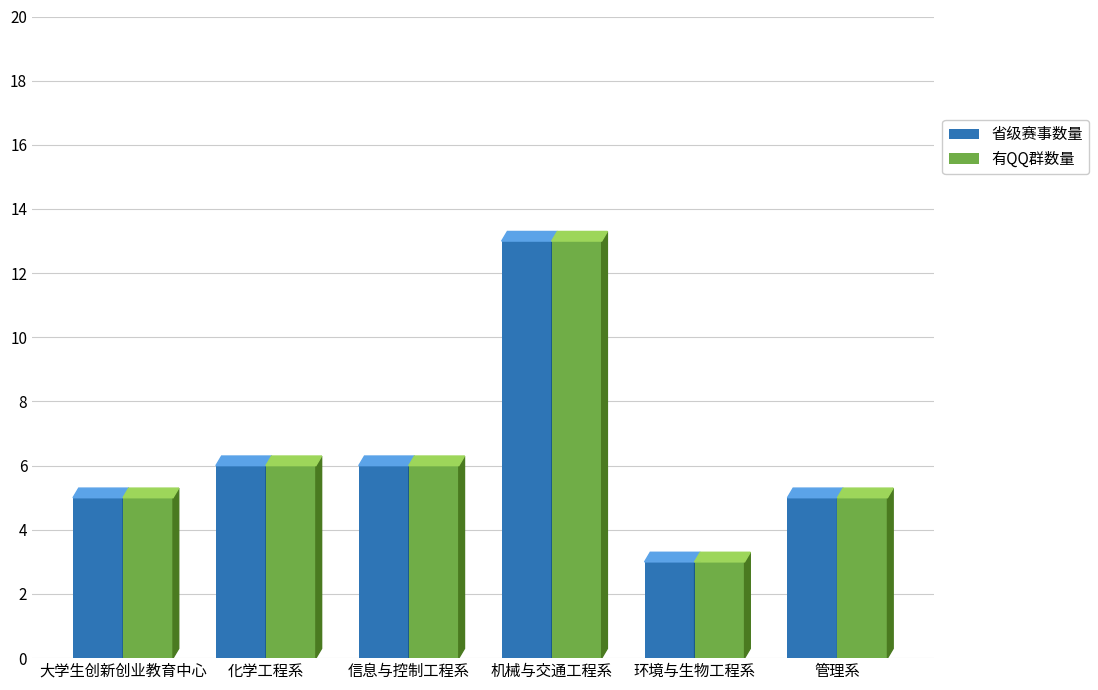

How many groups of bars are there?

6